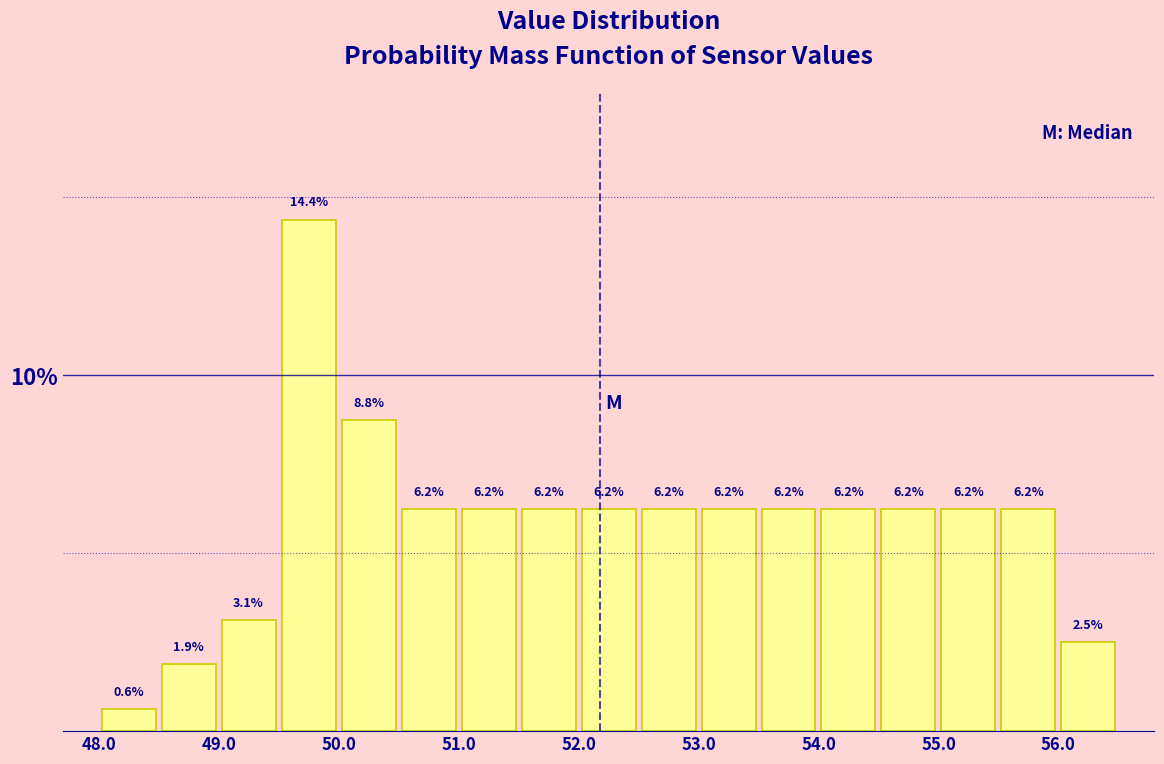

Which range on the x-axis has the tallest bar?

49.5 to 50.0